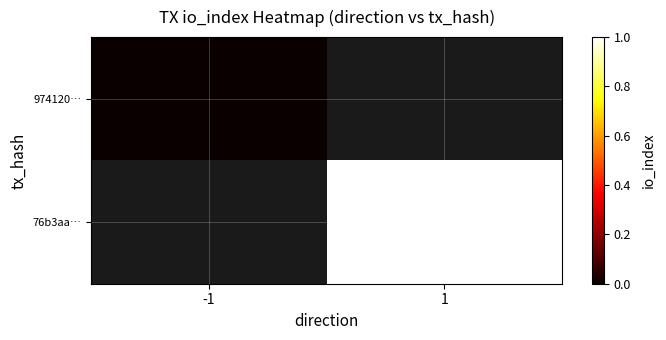

Which series has the largest range (max minus min)?

974120…